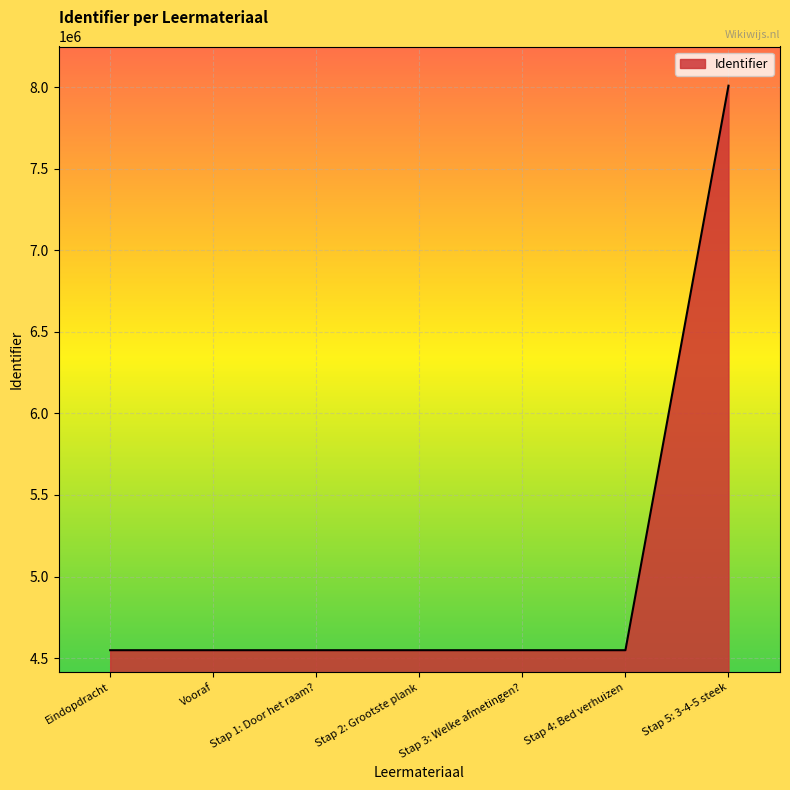

Is it true that the value at Stap 2: Grootste plank is 943690?

False